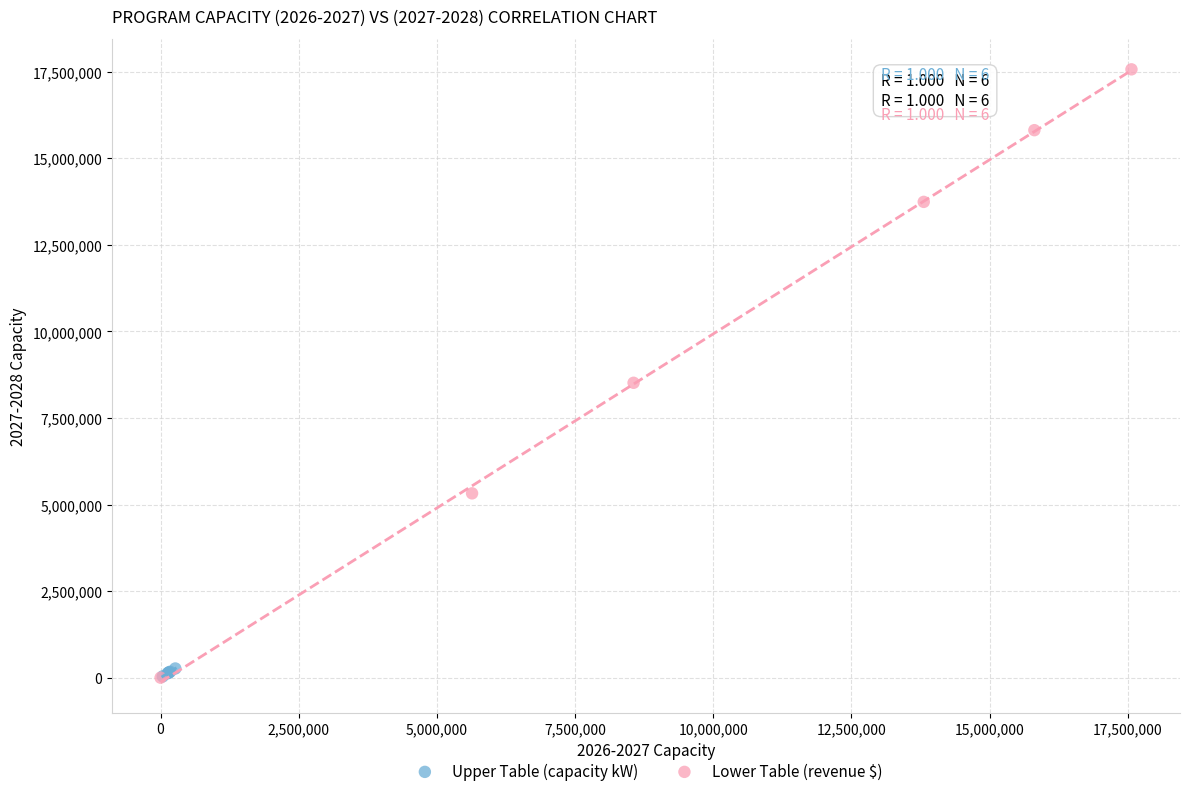

Which series contains the highest Y value?

Lower Table (revenue $)